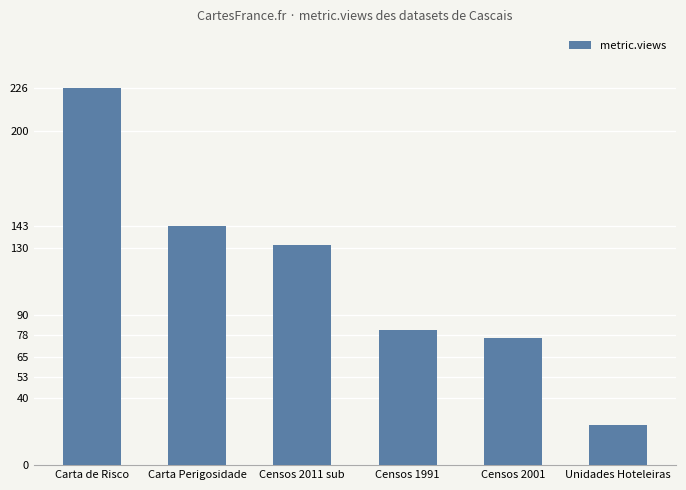

Count the number of categories in the chart.

6